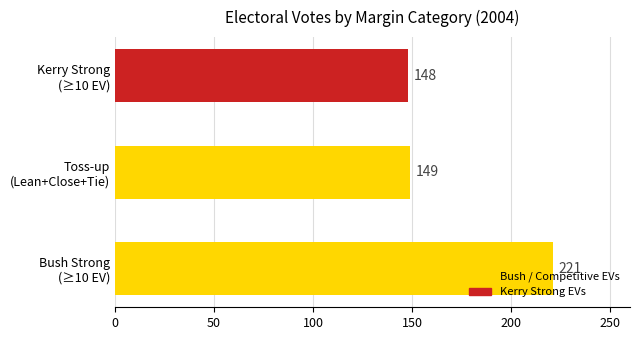

What is the average value?

173